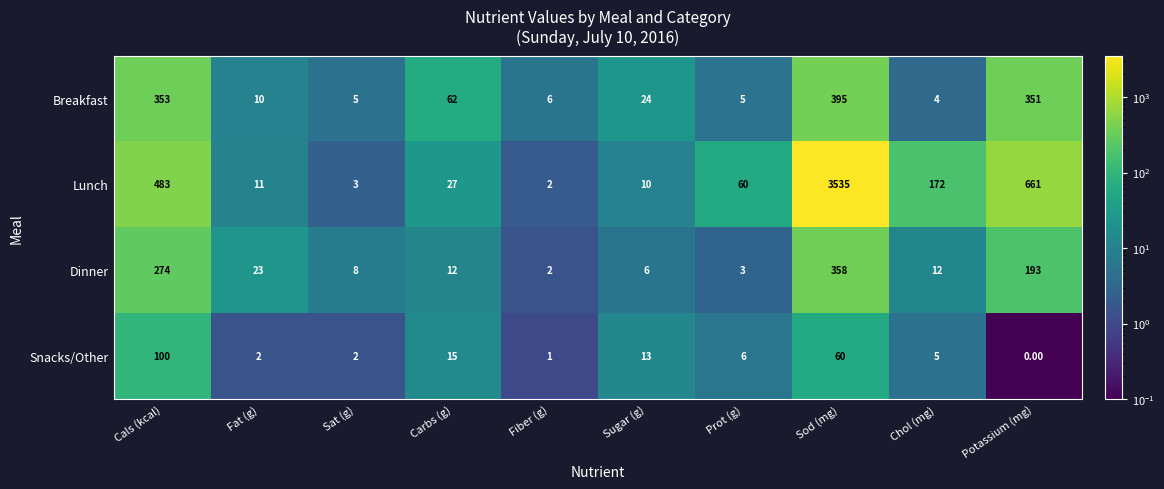

At which label does Dinner reach its peak?

Sod (mg)